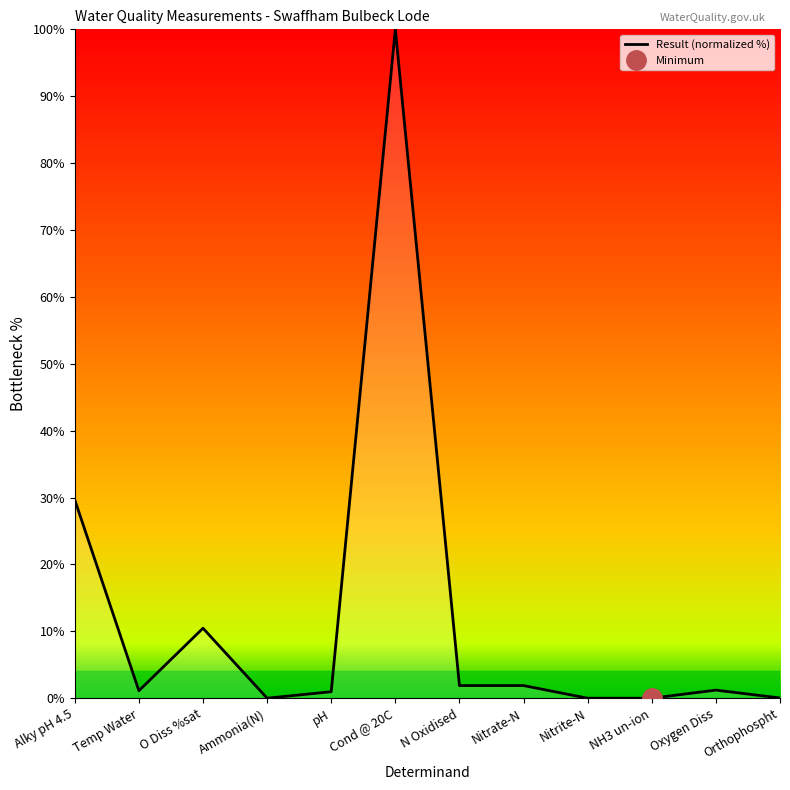

What is the sum of all values?

147.2